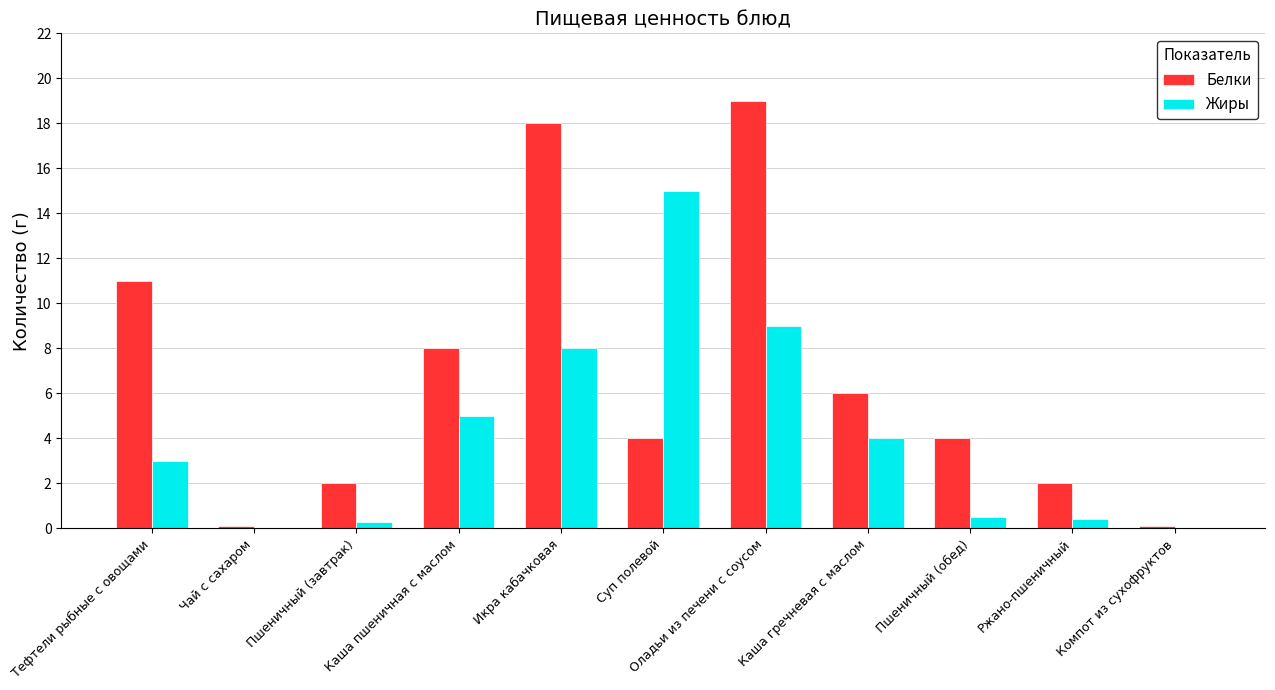

How many series are shown in this chart?

2